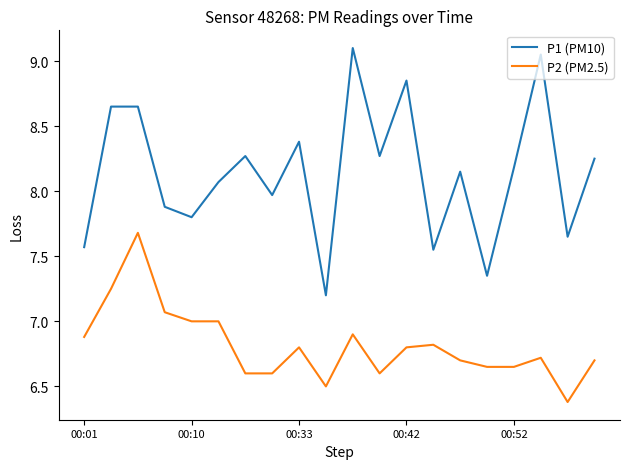

How many lines are shown in the chart?

2